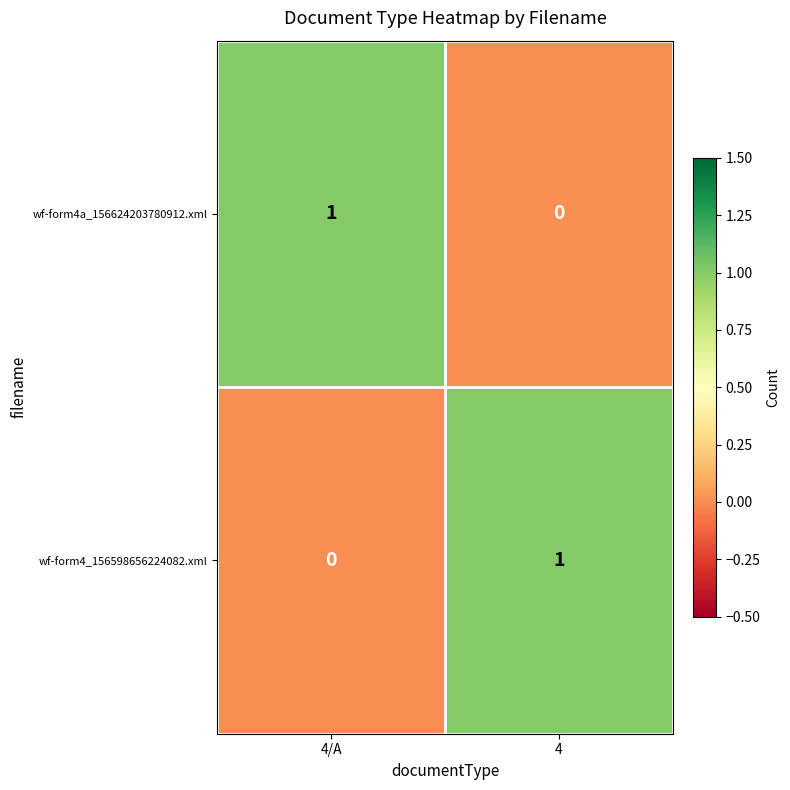

Reading left to right, list all the values displayed in this chart.

wf-form4a_156624203780912.xml: 4/A=1	4=0
wf-form4_156598656224082.xml: 4/A=0	4=1